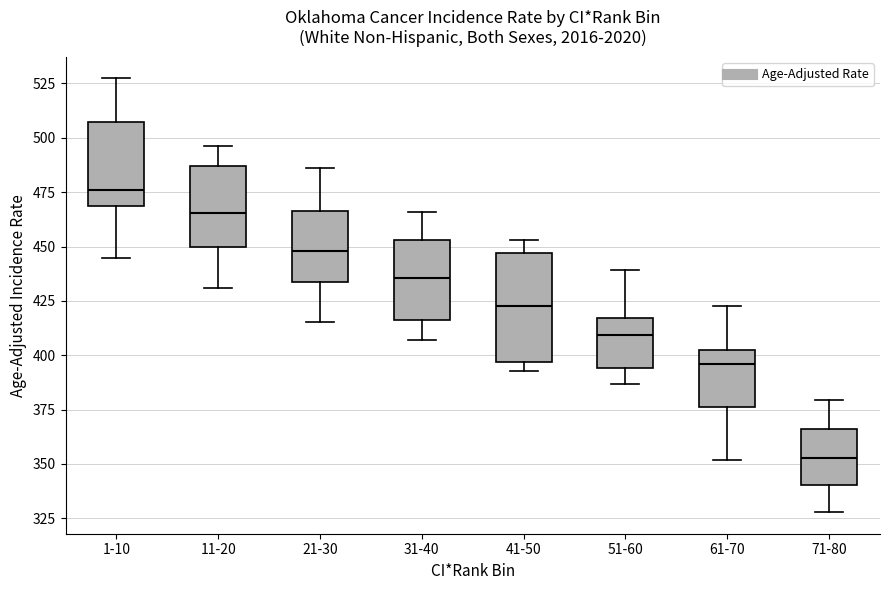

Which box is the tallest, from its lower edge to its upper edge?

41-50